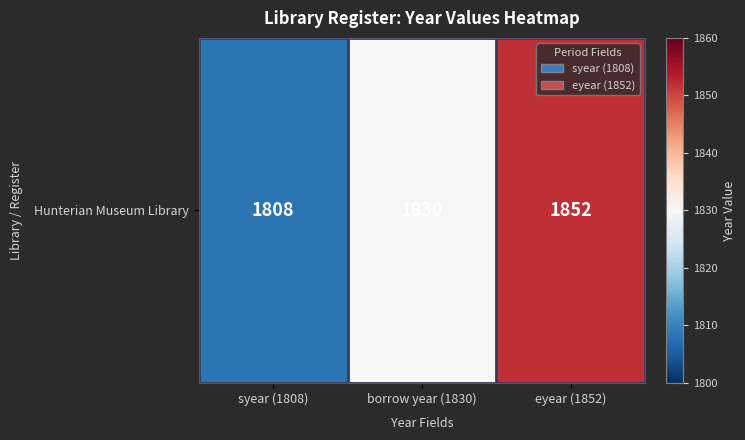

The chart shows a value of 1830 at borrow year (1830). True or false?

True